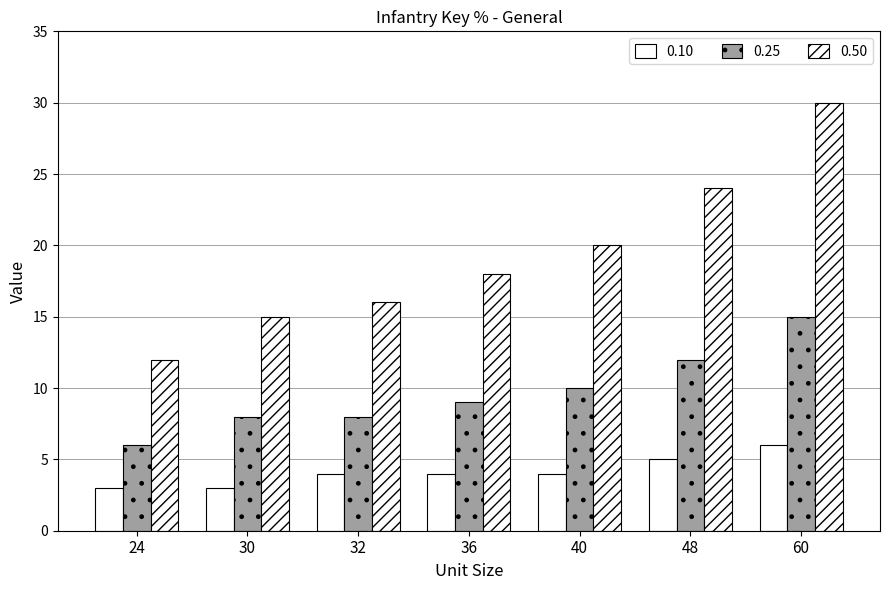

What is the minimum value shown in the chart?

3